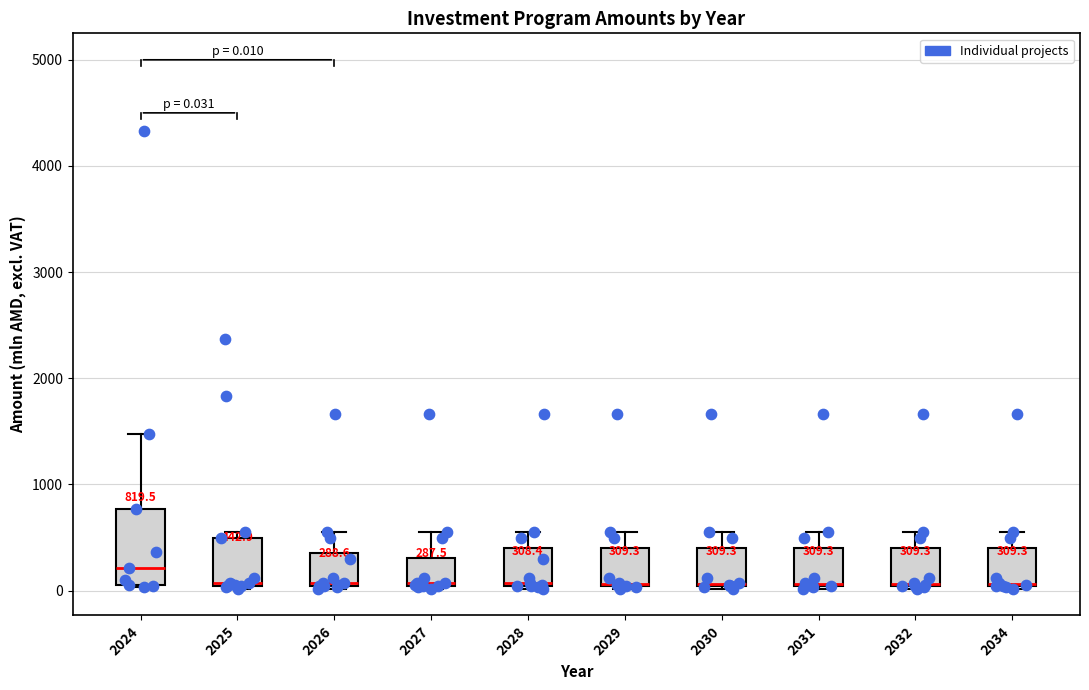

Which box is the tallest, from its lower edge to its upper edge?

2024